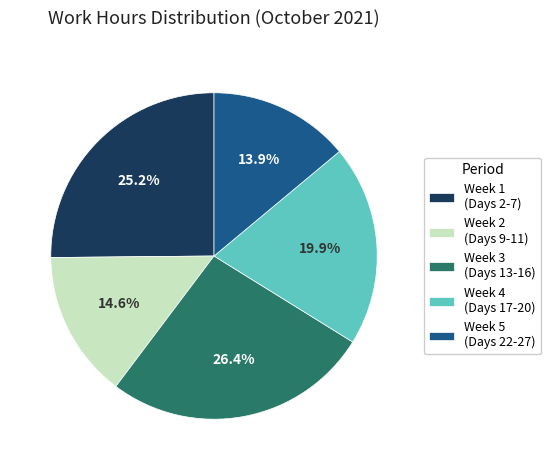

How much of the chart is everything except Week 3 (Days 13-16)?

73.6%